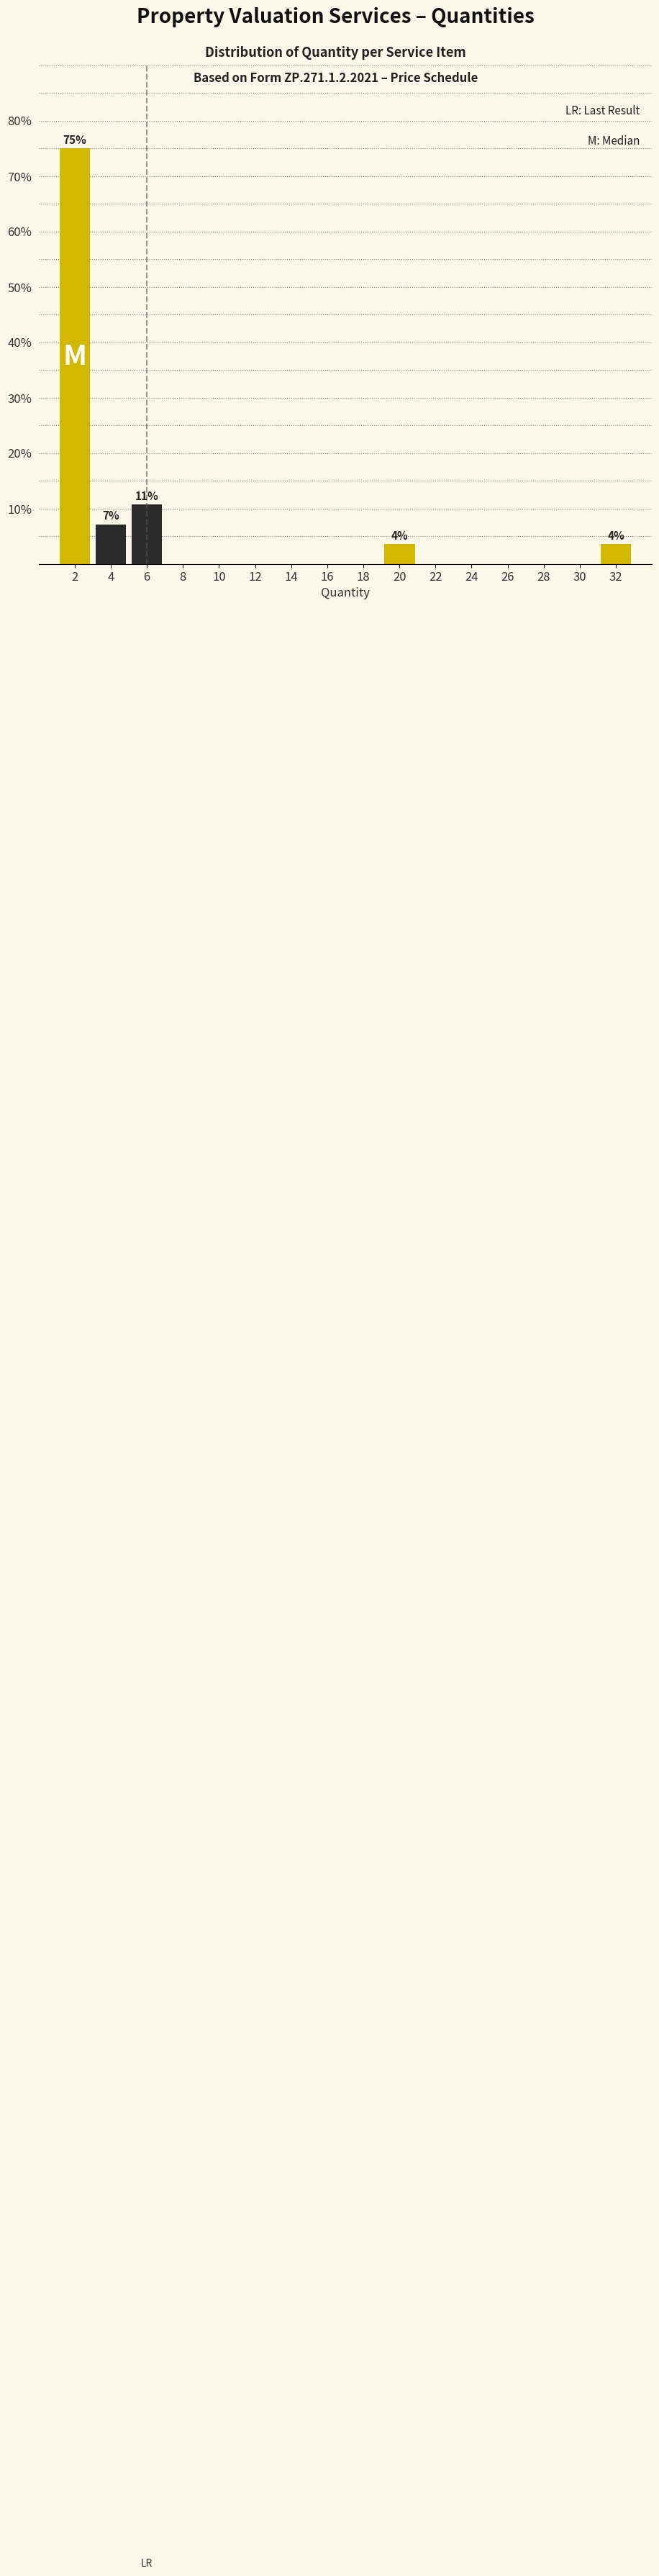

Over which range of the x-axis is the bar tallest?

1 to 3